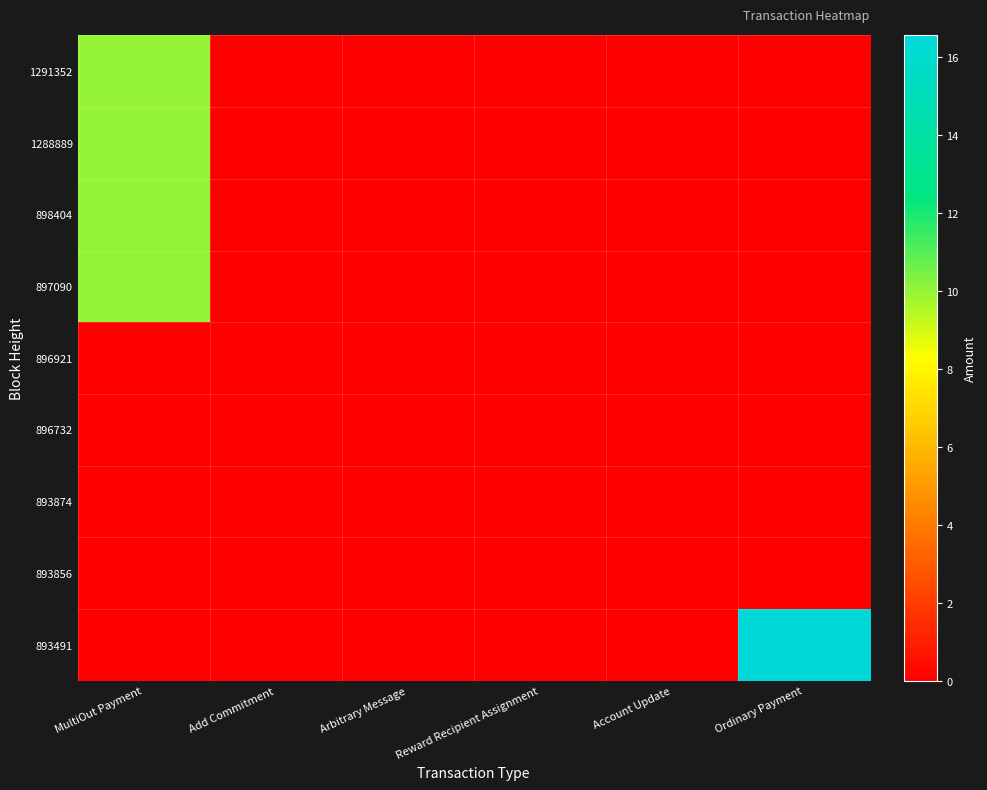

Which label corresponds to the largest value in the chart?

Ordinary Payment